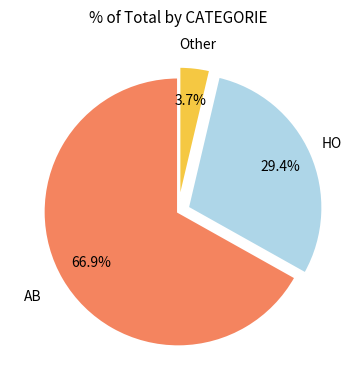

Is there a majority slice in this chart?

Yes